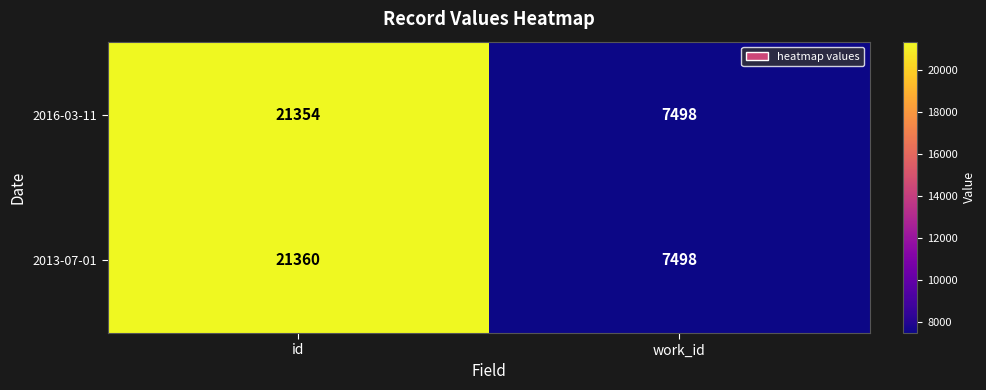

Reading left to right, transcribe all the data shown in this chart.

2016-03-11: 21354	7498
2013-07-01: 21360	7498